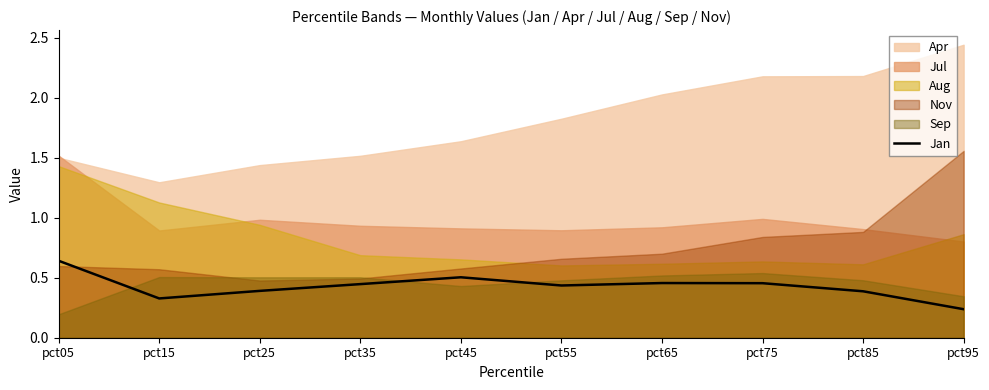

What is the sum of the values at pct55 and pct25?

0.8